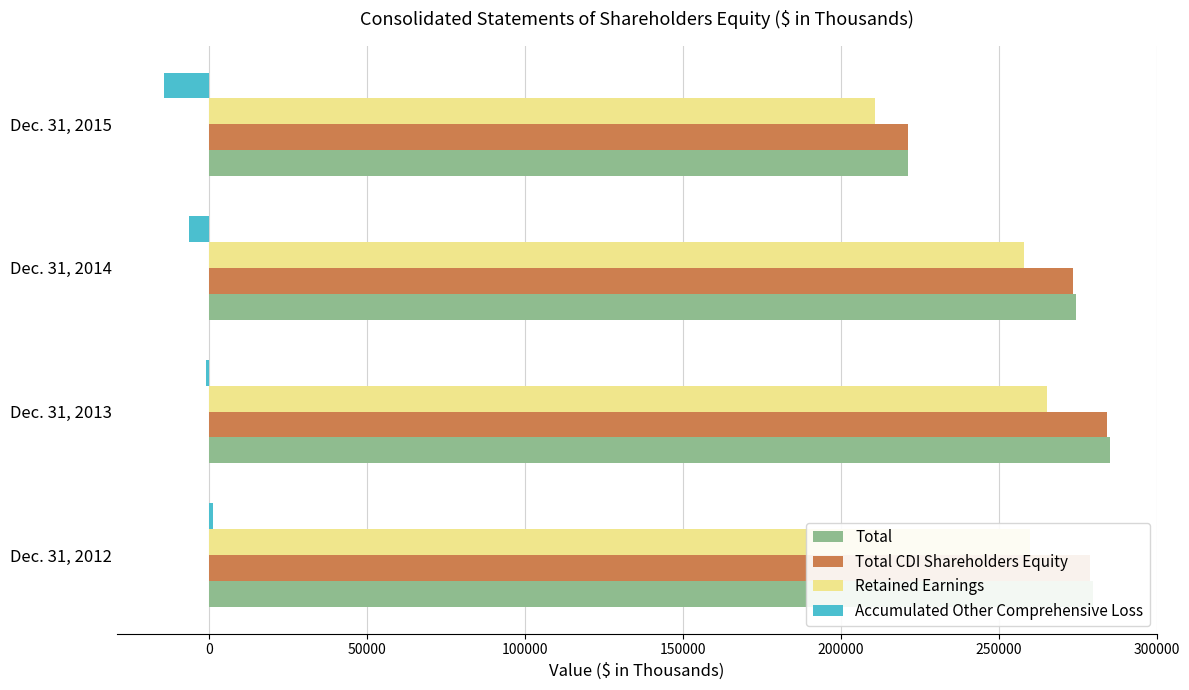

Between Dec. 31, 2014 and Dec. 31, 2015, which series saw the biggest shift?

Total